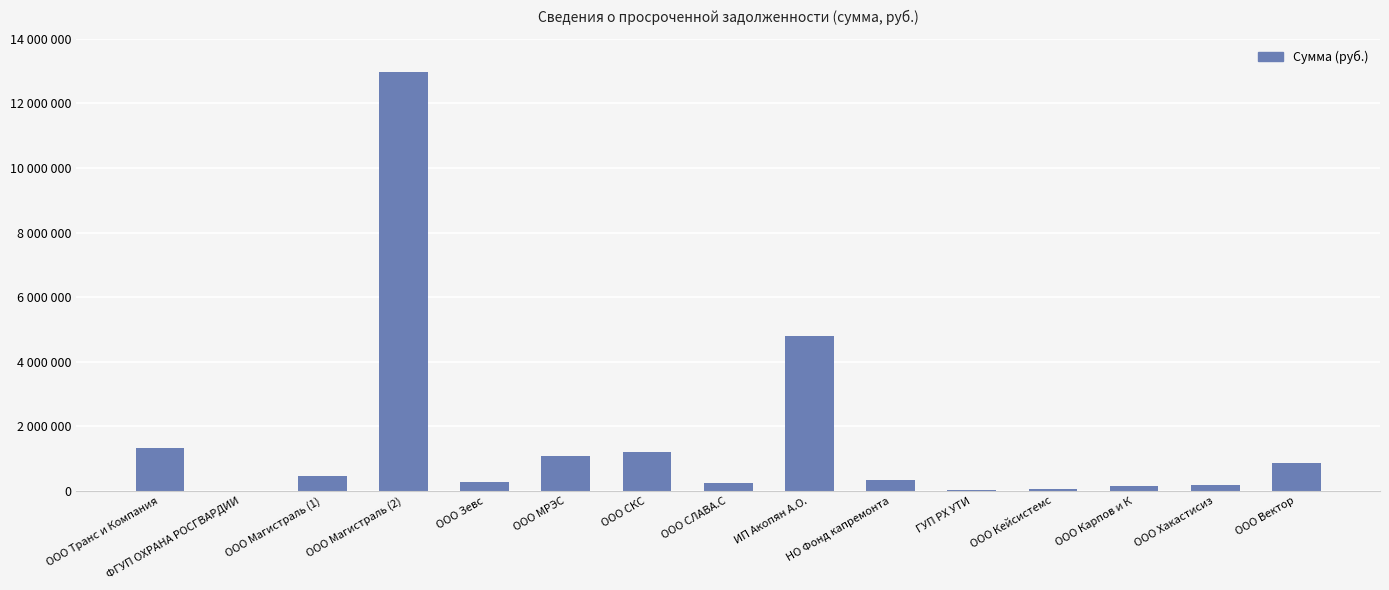

Which category has the highest value across all series?

ООО Магистраль (2)